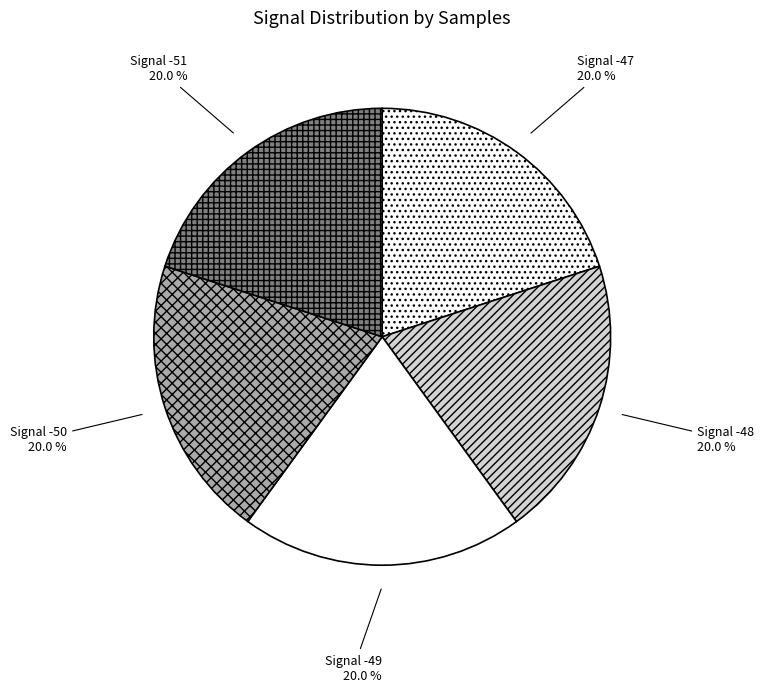

Count the number of slices in the pie.

5